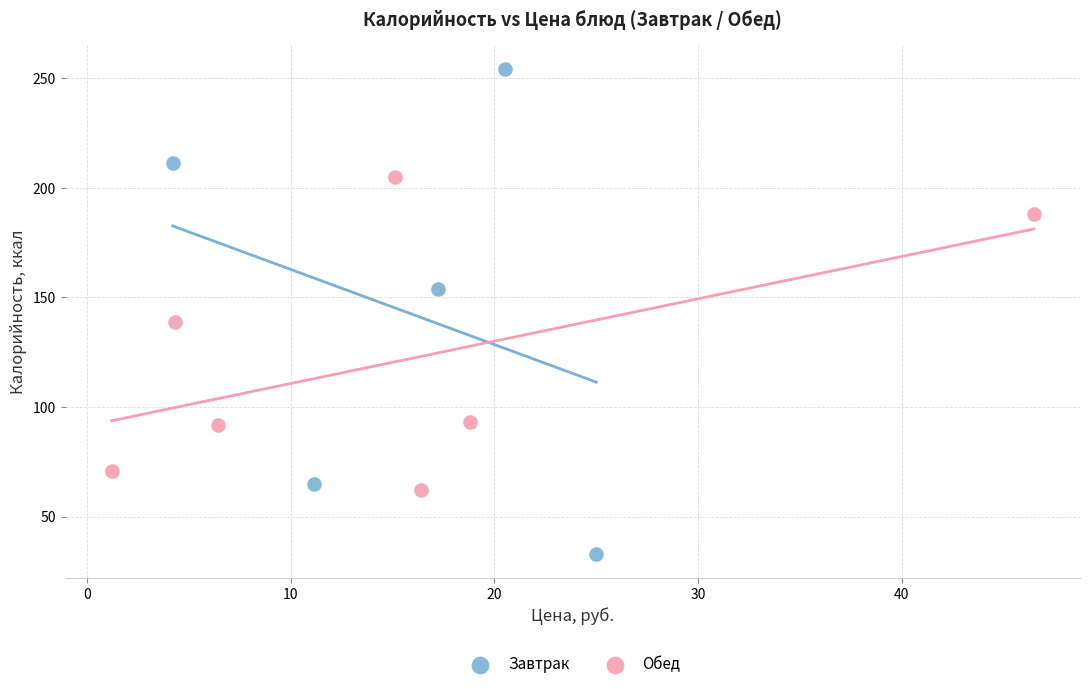

What are all the series names shown in the legend?

Завтрак, Обед